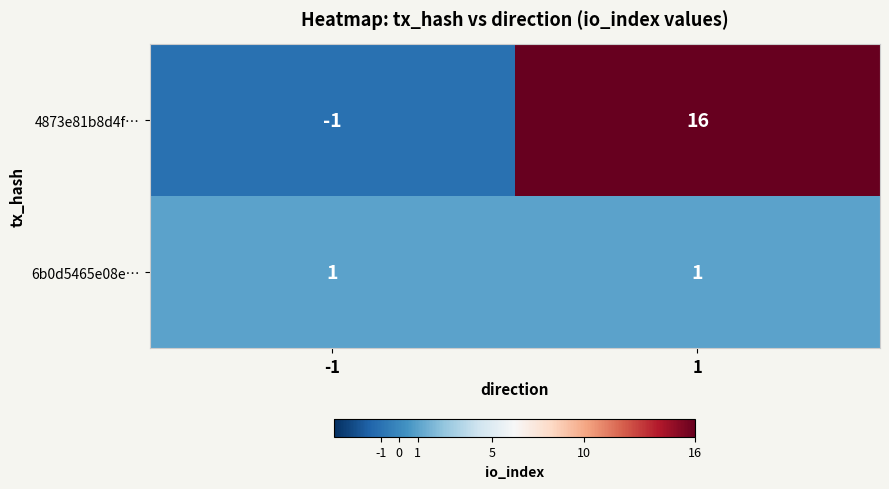

What is the sum of all 4873e81b8d4f… values?

15